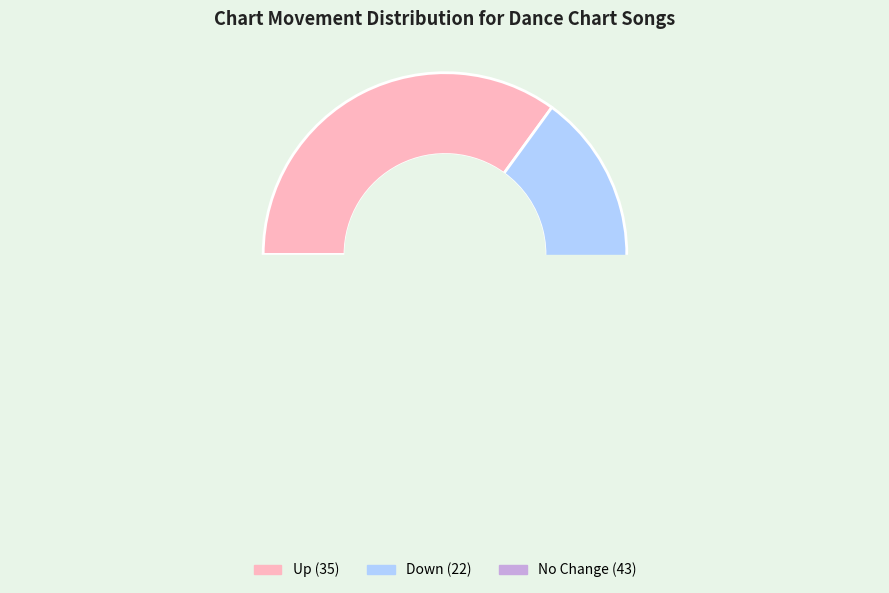

What percentage is the - slice, to the nearest percent?

43%